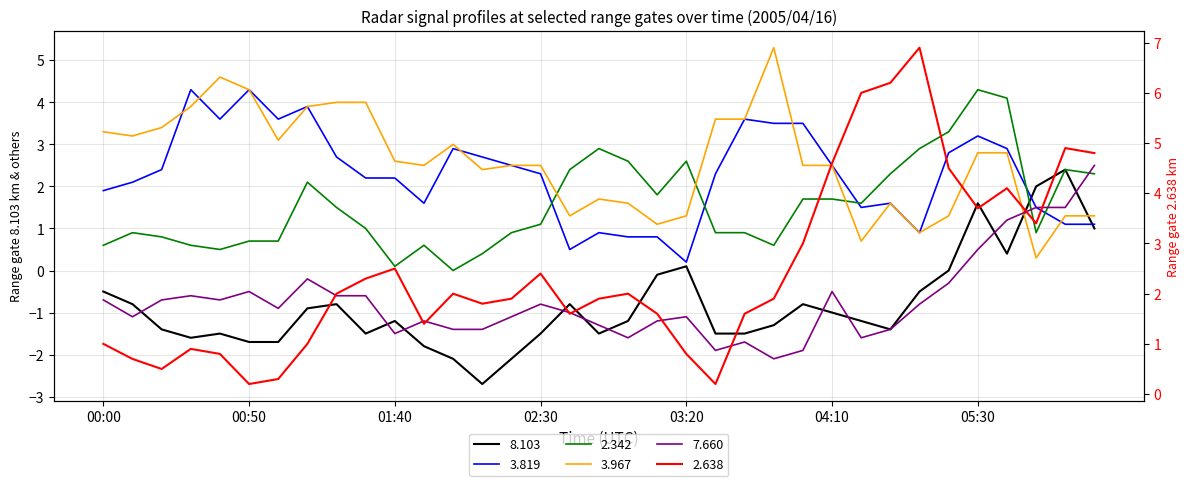

The value of   3.819 at 02:20 is 1.3. True or false?

False